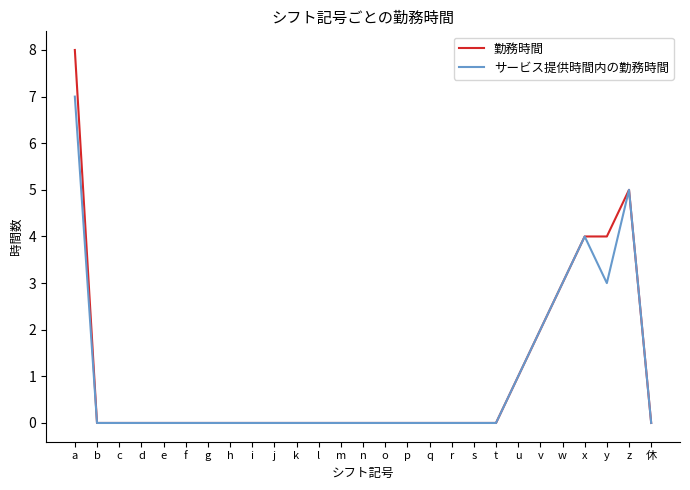

What is the total value across all series at x?

8